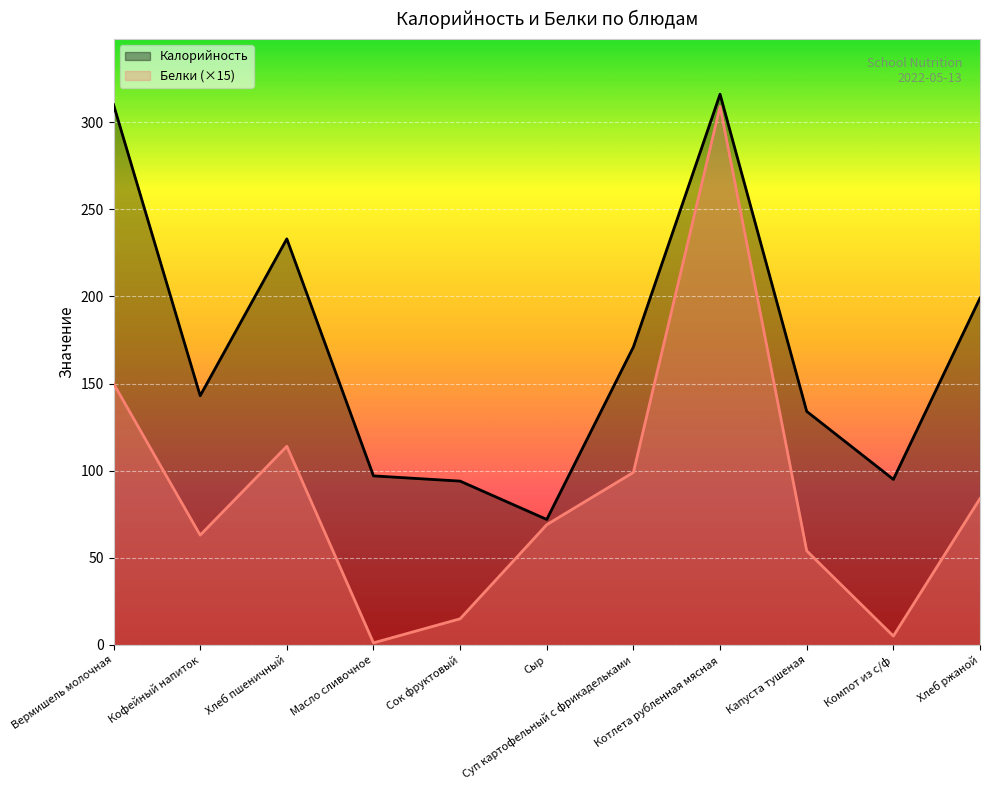

True or false: Калорийность has more than 0 points higher than both neighbors.

True